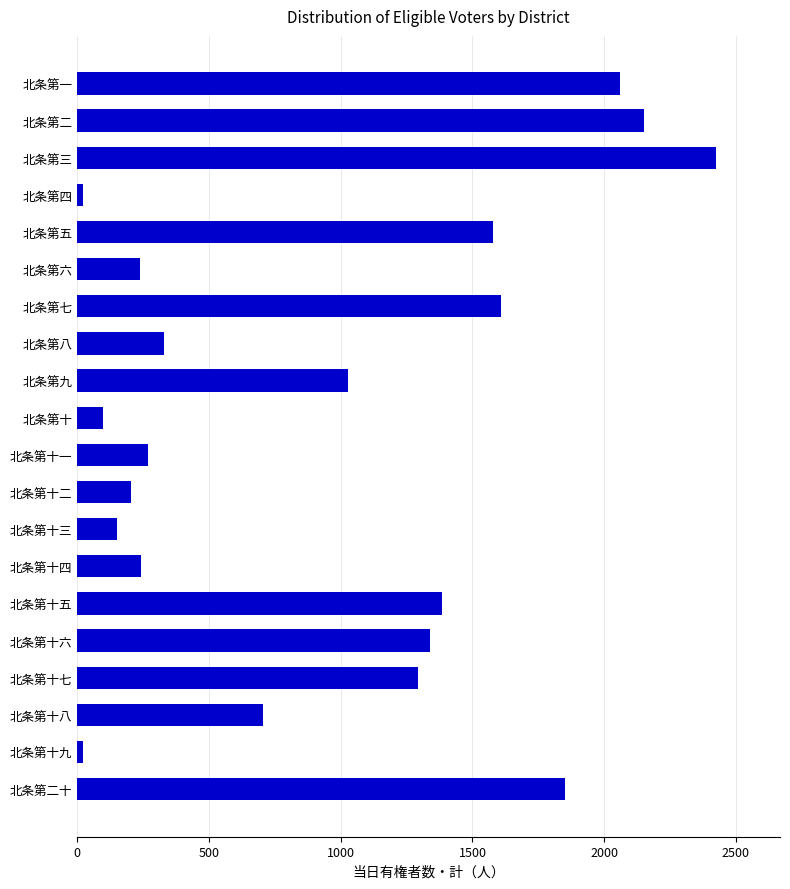

At which label is the value closest to 1222?

北条第十七